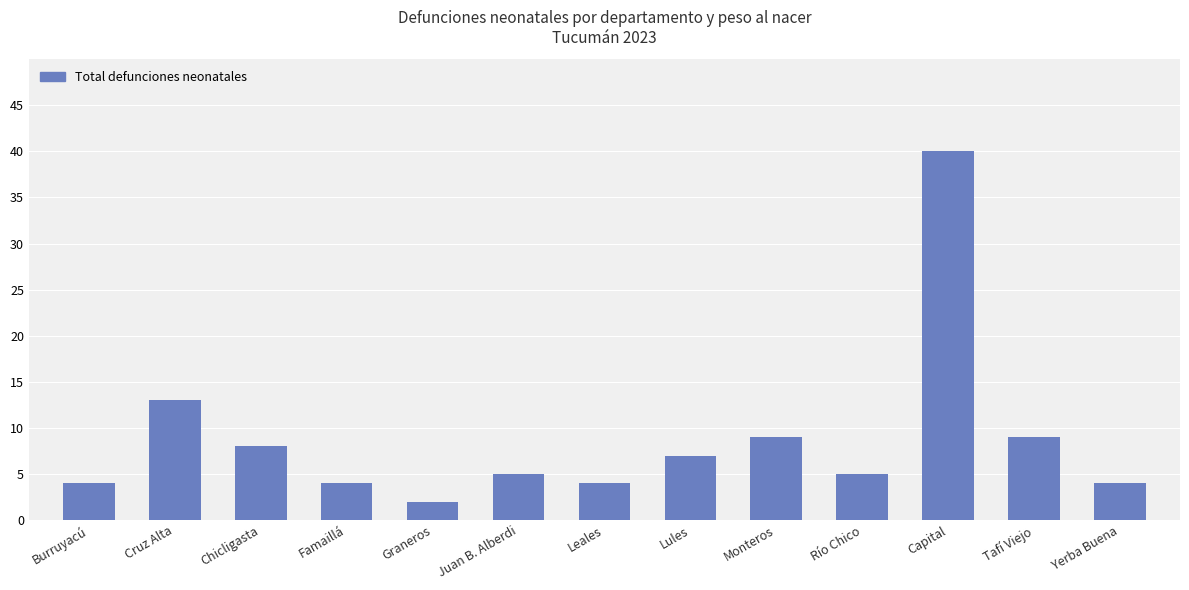

Reading left to right, list all the values displayed in this chart.

Burruyacú=4	Cruz Alta=13	Chicligasta=8	Famaillá=4	Graneros=2	Juan B. Alberdi=5	Leales=4	Lules=7	Monteros=9	Río Chico=5	Capital=40	Tafí Viejo=9	Yerba Buena=4